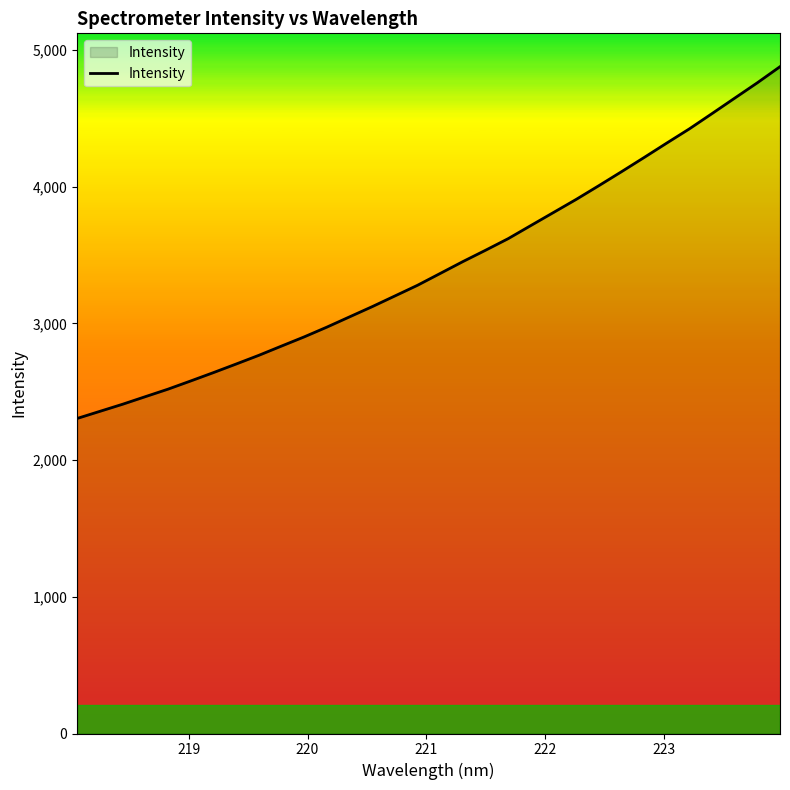

What is the difference between the maximum and minimum values?

2573.5